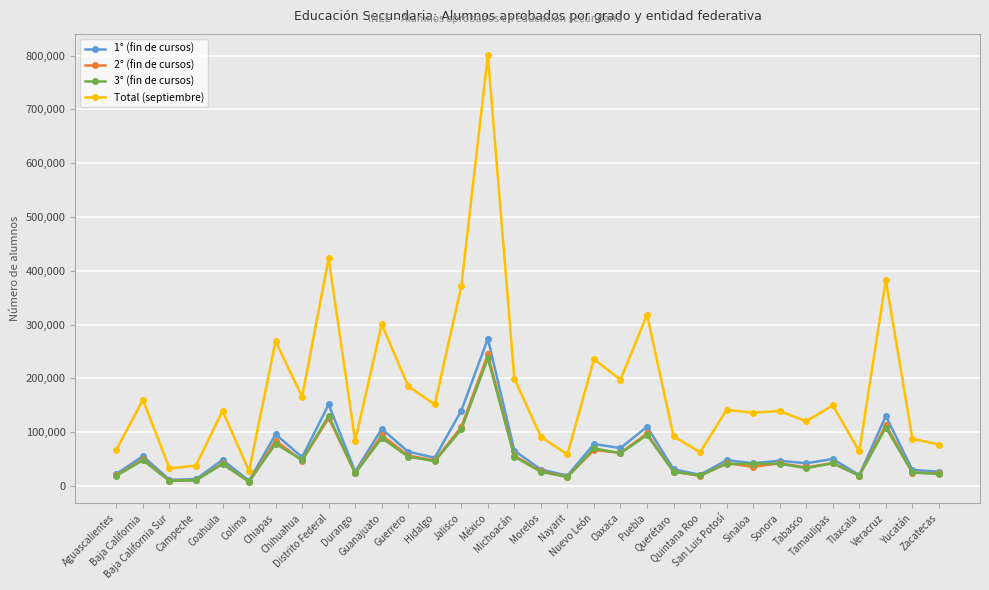

Is this an area chart (filled region under the line)?

No